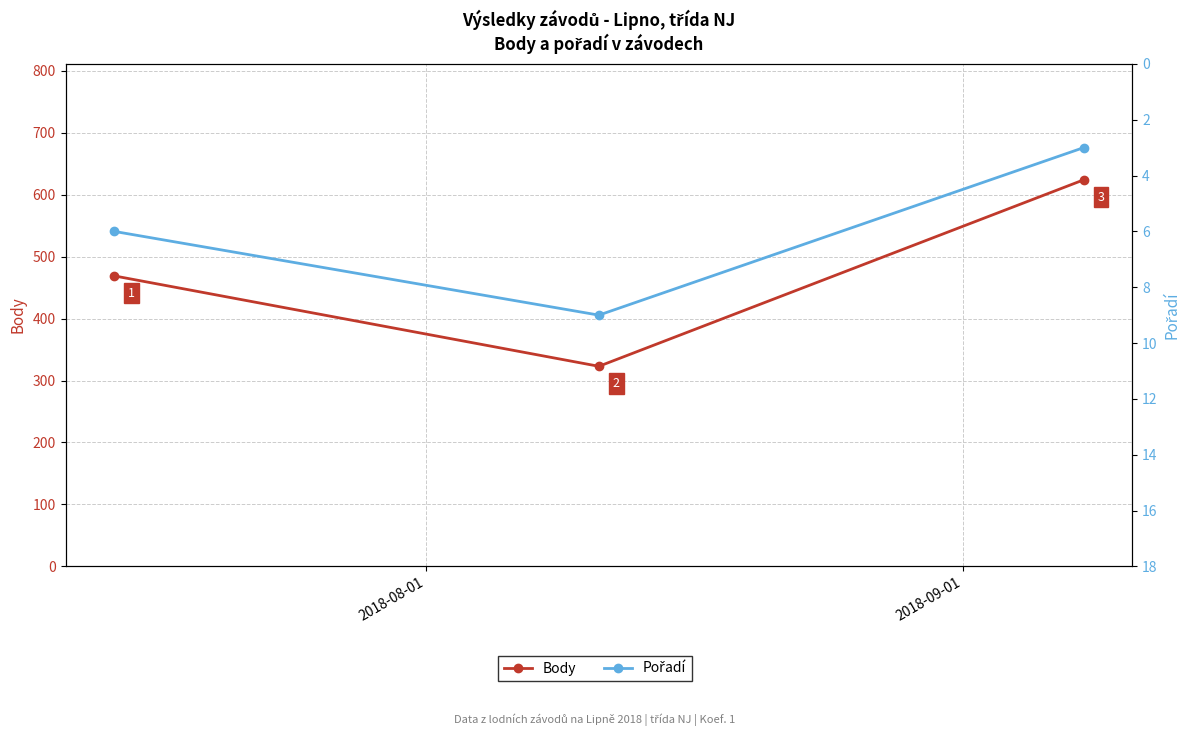

Does the chart have visible grid lines?

Yes